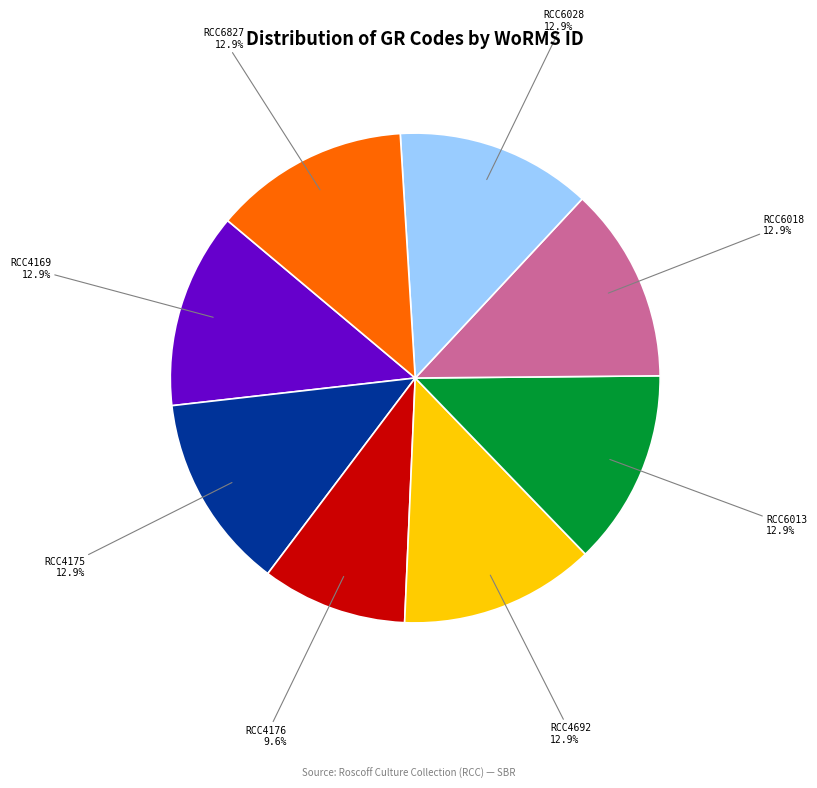

Approximately how many times larger is the value at RCC6028 compared to RCC4692?

1.0